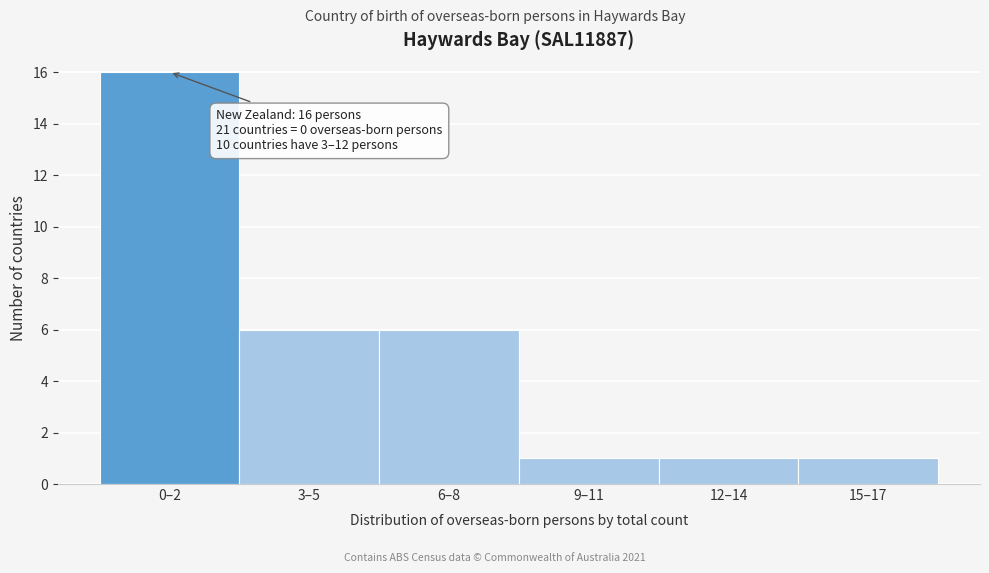

Reading left to right, transcribe all the data shown in this chart.

16	6	6	1	1	1